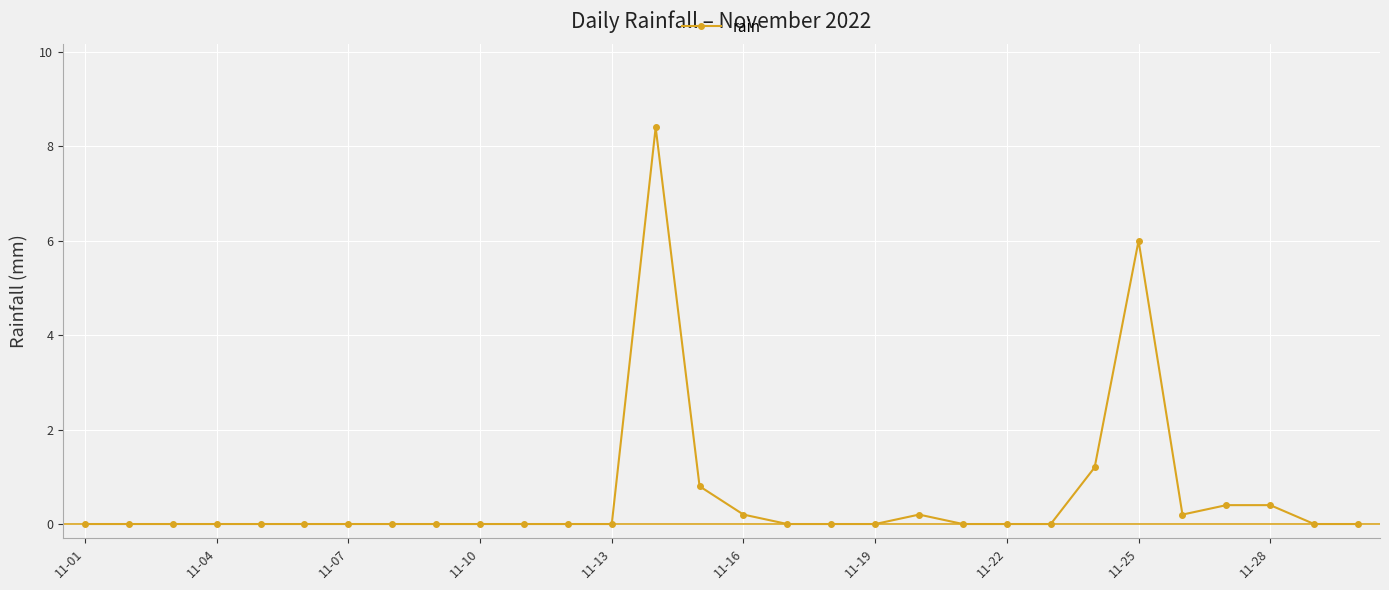

How many data points does each series have?

30